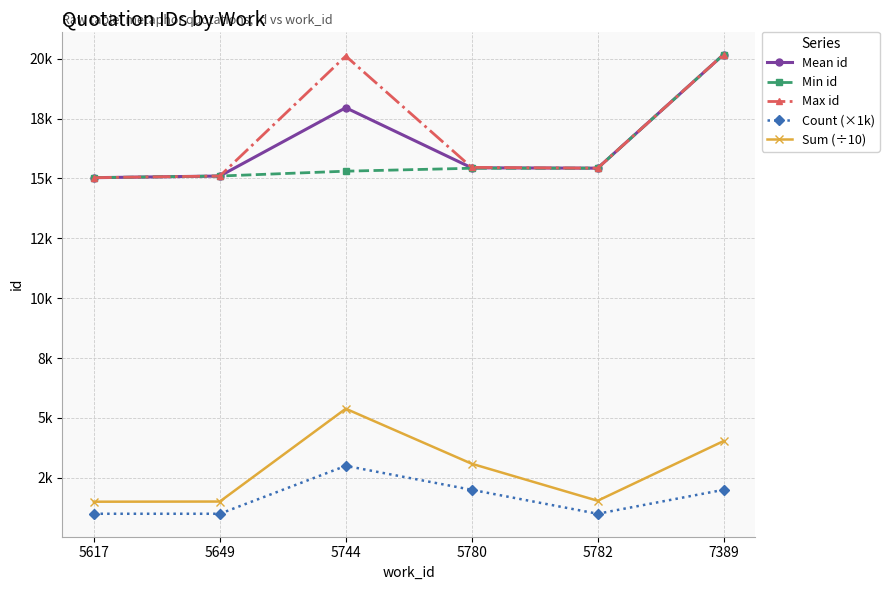

Which series has the largest range (max minus min)?

Max id